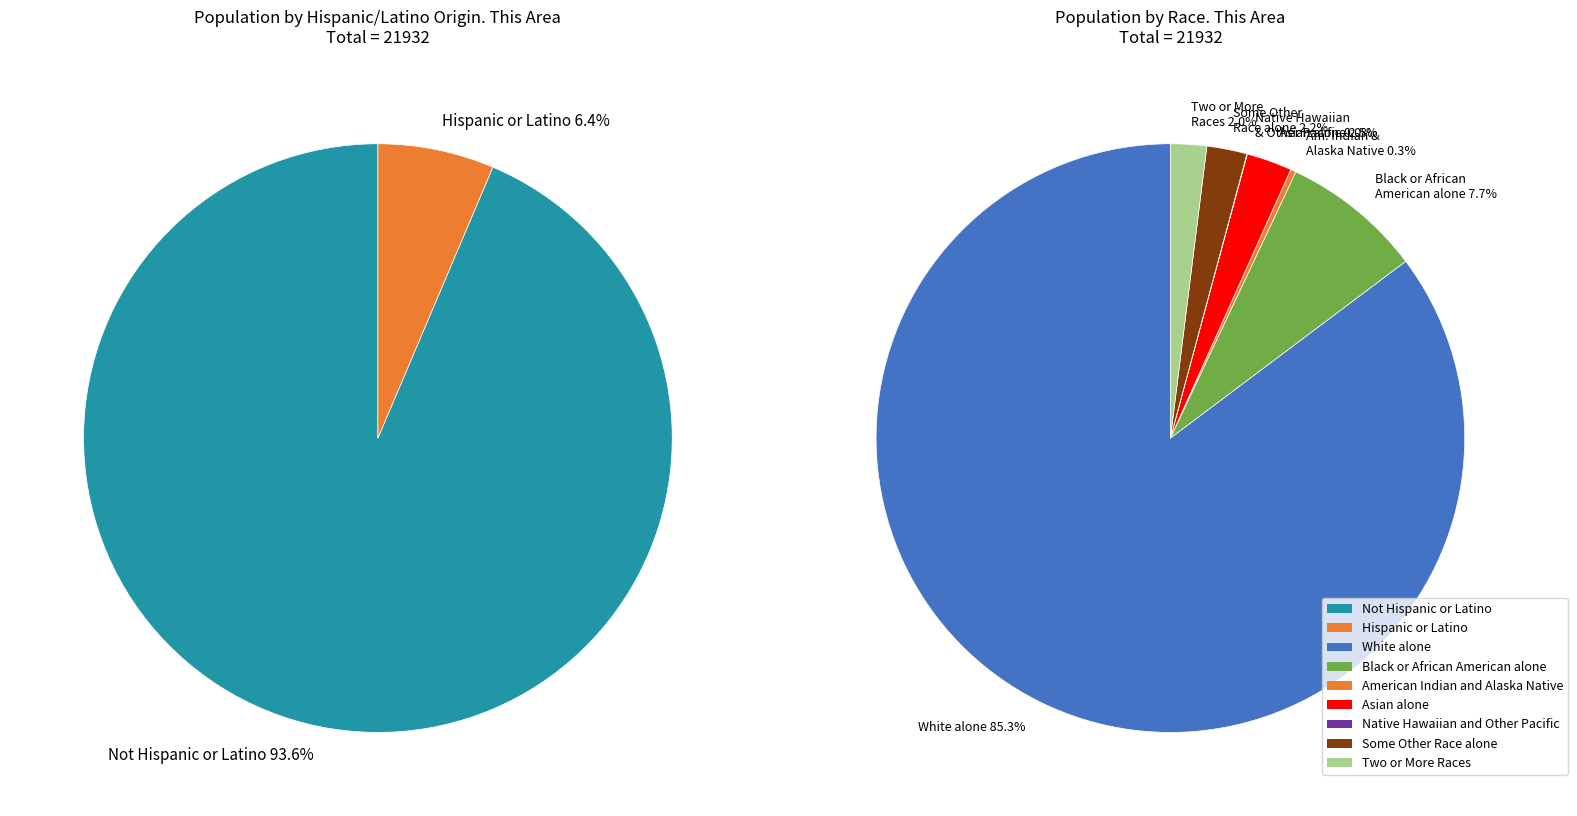

Which category has the smallest portion of the pie?

Native Hawaiian and Other Pacific